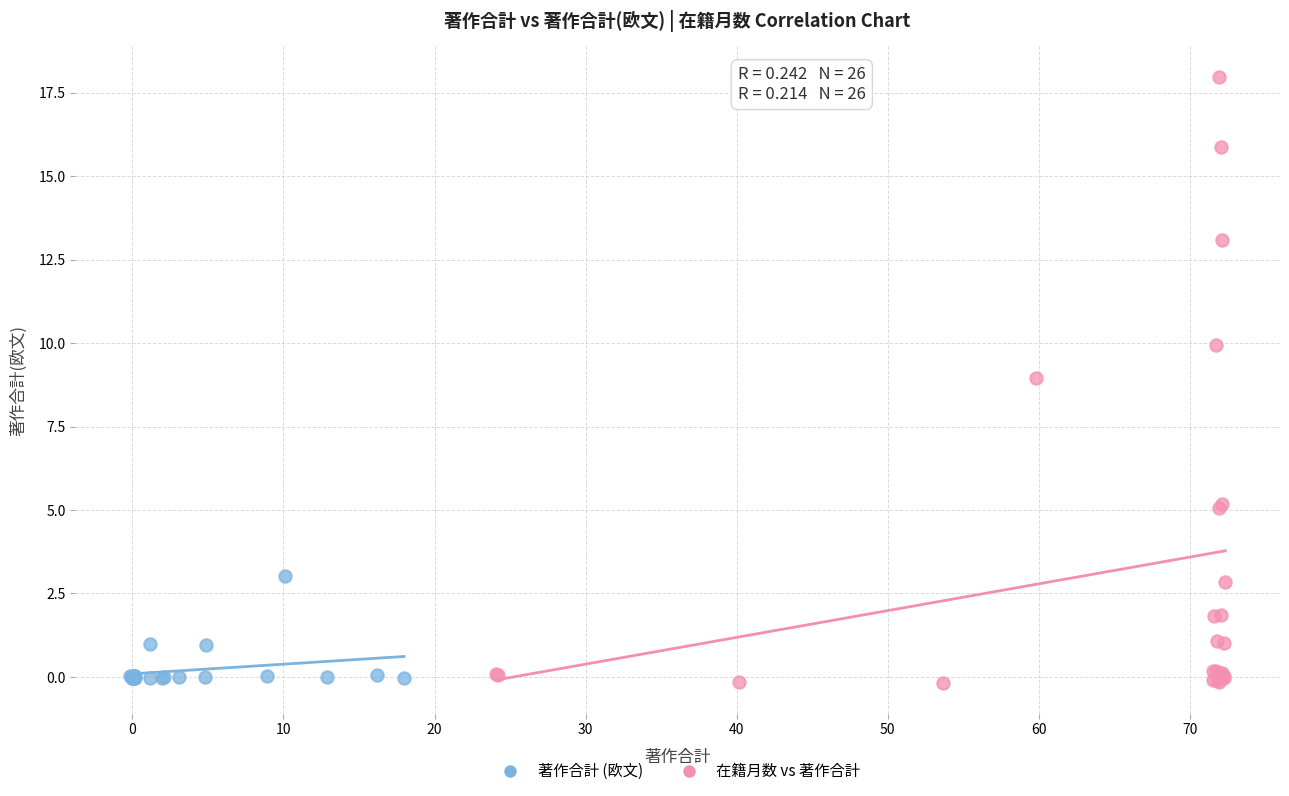

What are all the series names shown in the legend?

著作合計 (欧文), 在籍月数 vs 著作合計